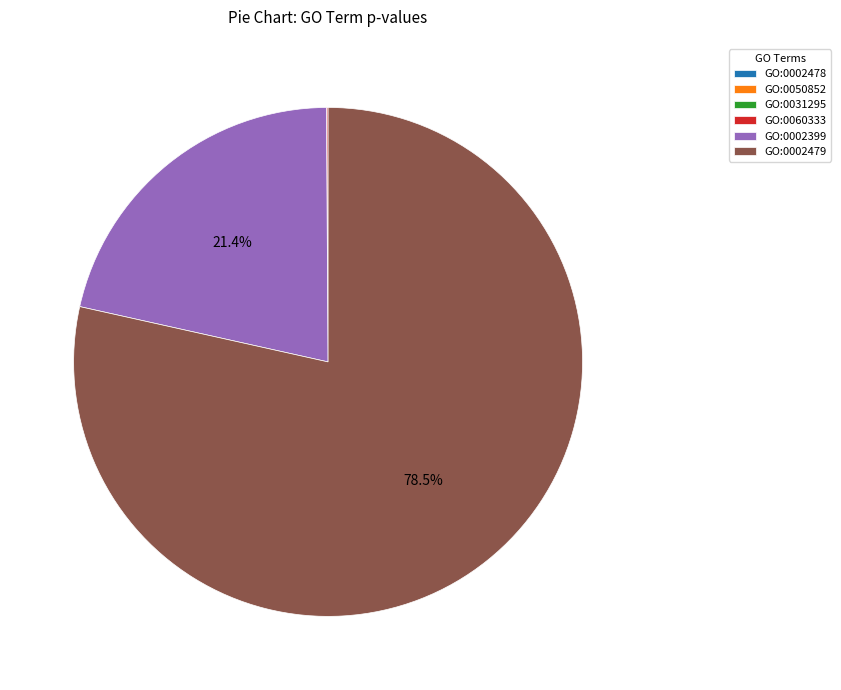

How much of the chart is everything except GO:0002399?

78.6%